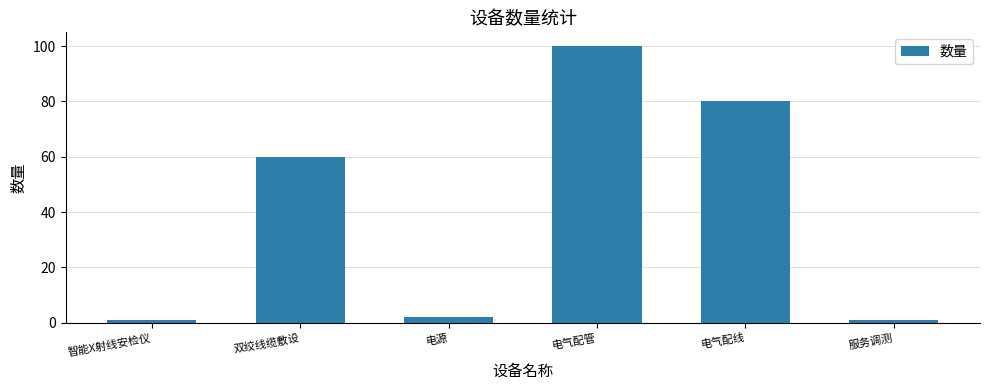

Are the bars grouped side by side (vs. stacked)?

No